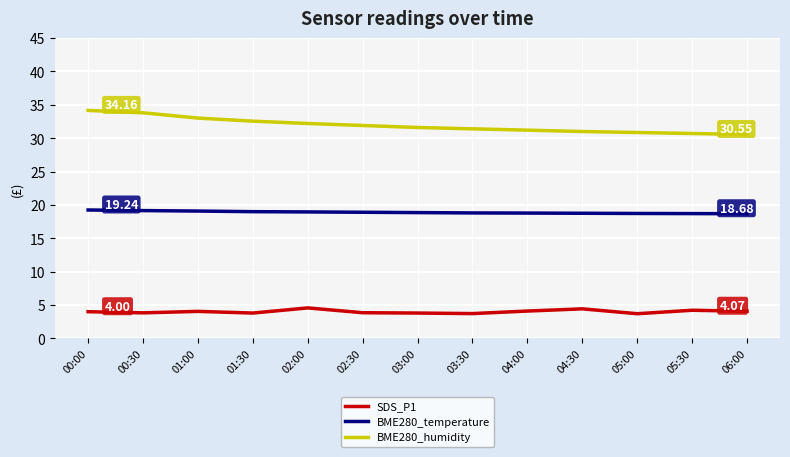

Which series has the largest total across all categories?

BME280_humidity